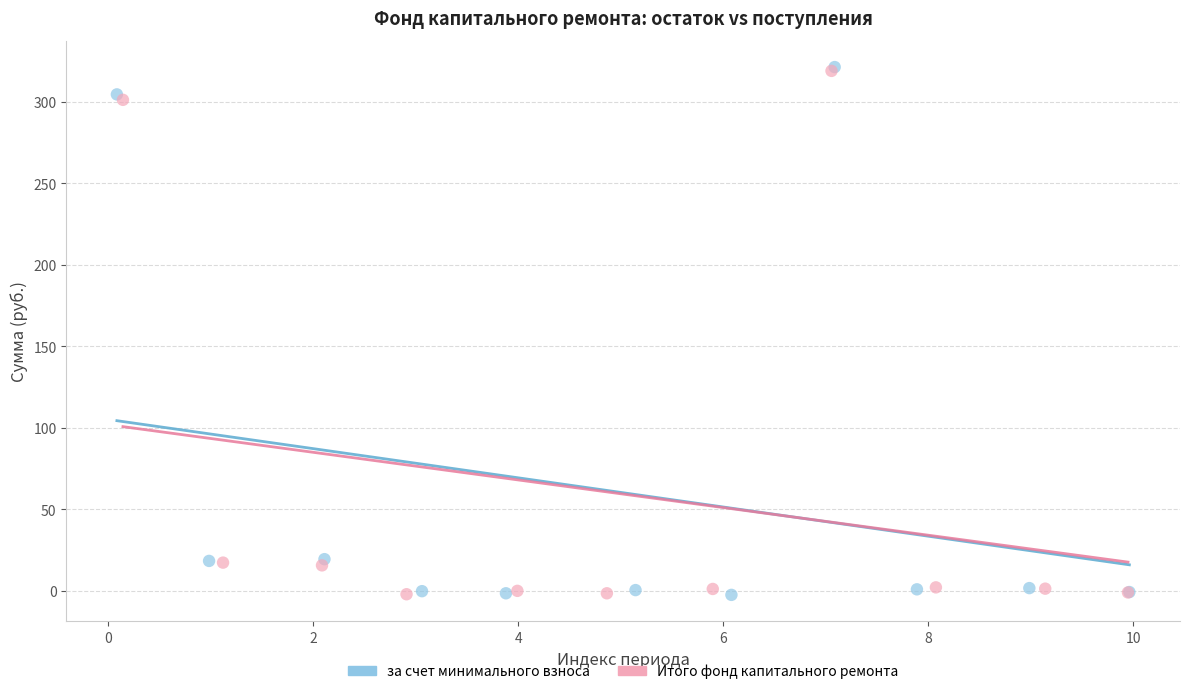

Which series has the widest spread of Y values?

за счет минимального взноса